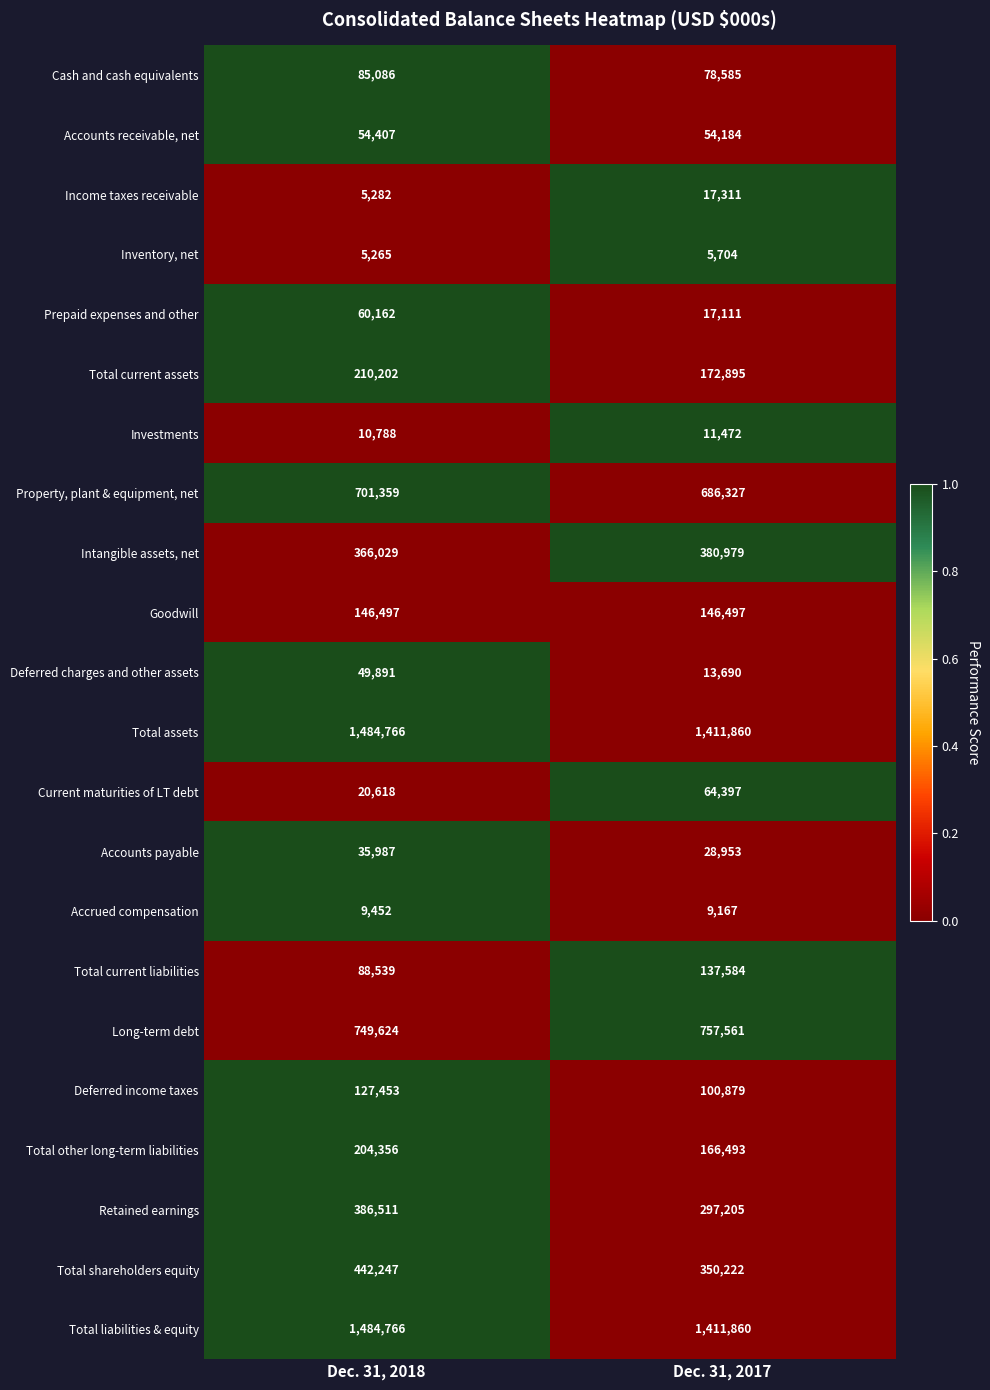

List the labels in order of Retained earnings value, smallest first.

Dec. 31, 2017, Dec. 31, 2018